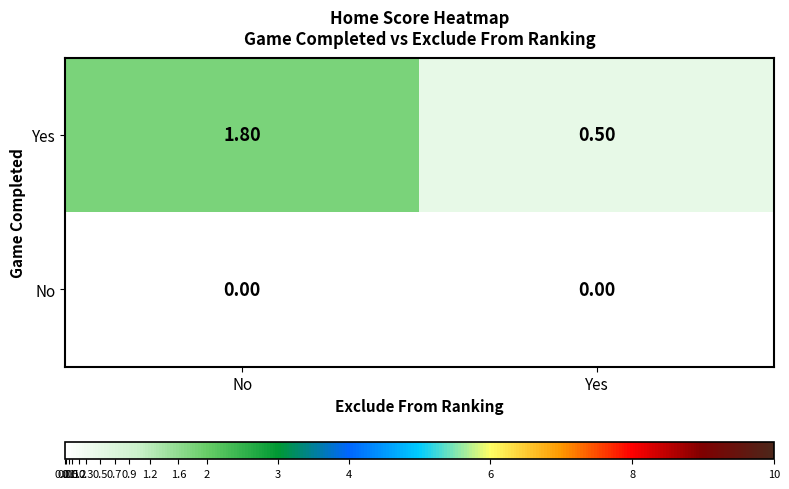

At which category is the sum across all series the highest?

No